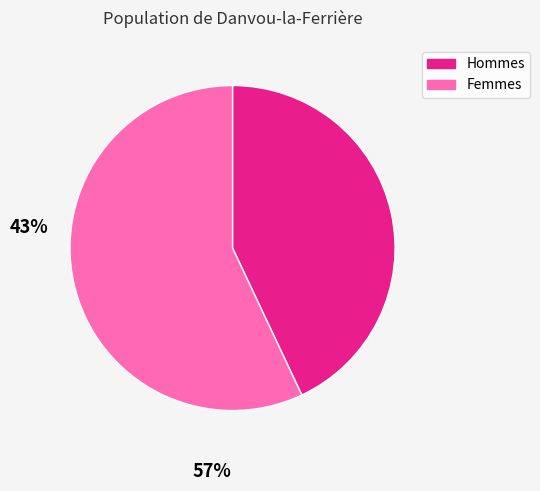

Is there any slice that represents more than half of the pie?

Yes